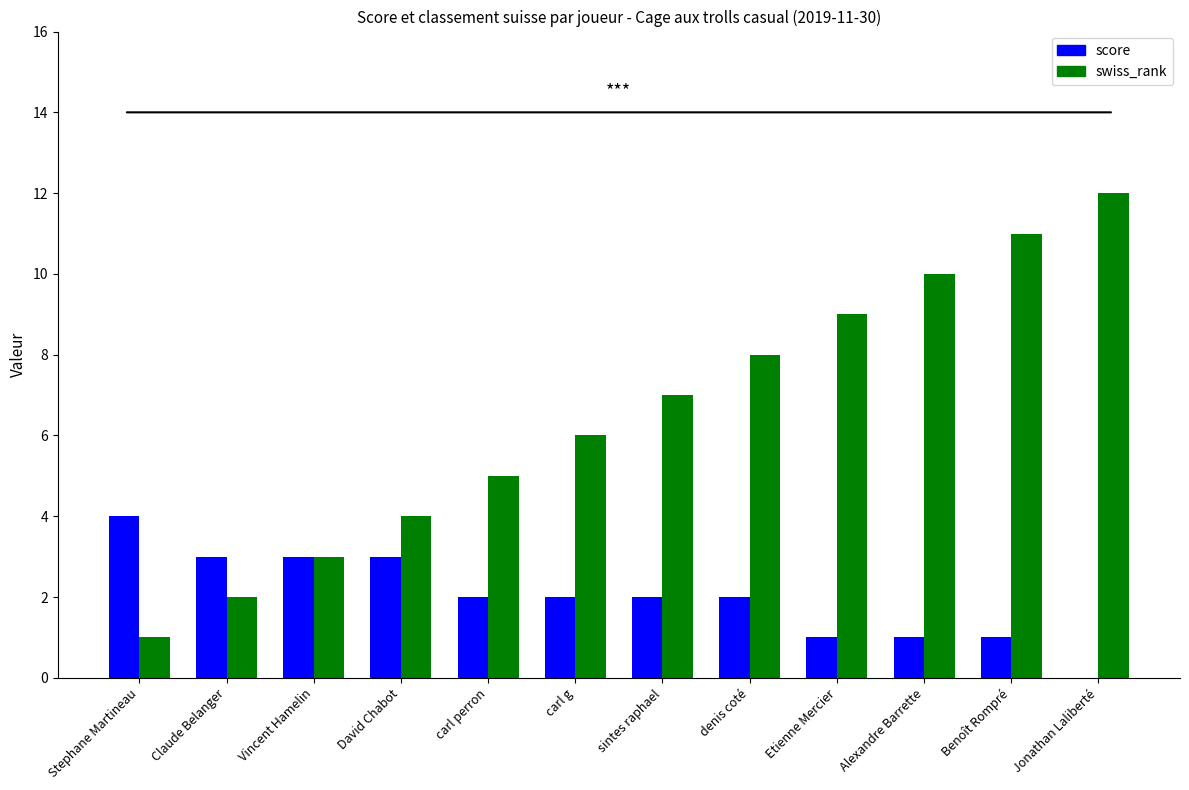

What is the sum of all score values?

24